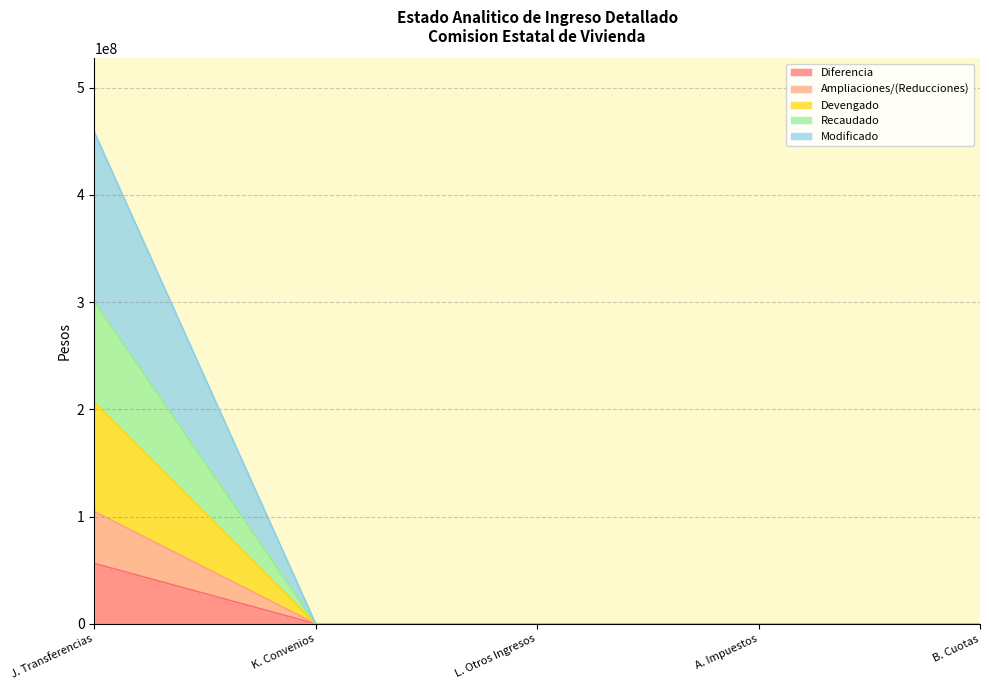

Which category has the highest value in the Diferencia series?

J. Transferencias